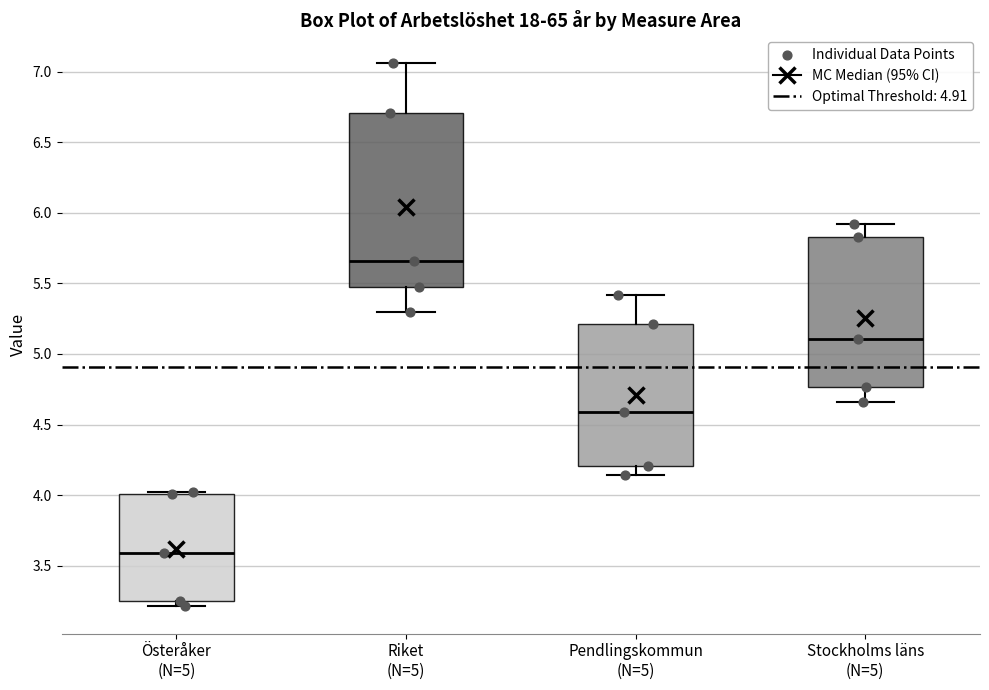

Which box's median line is the highest?

Riket (N=5)